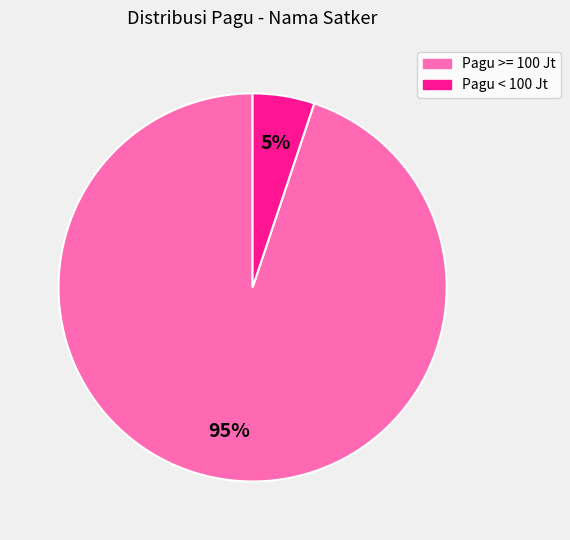

Does any single category account for the majority?

Yes